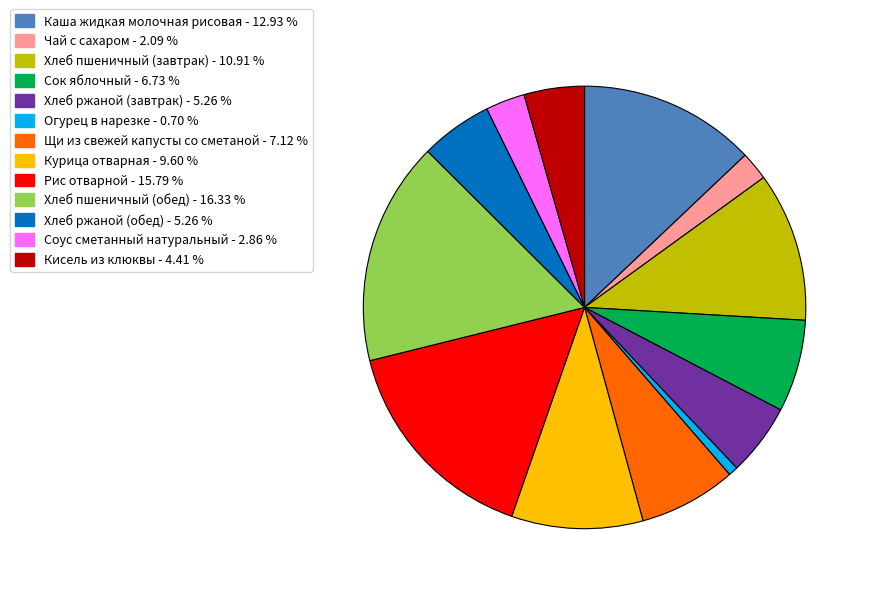

Do Хлеб пшеничный (завтрак) and Соус сметанный натуральный together represent more than half of the pie?

No